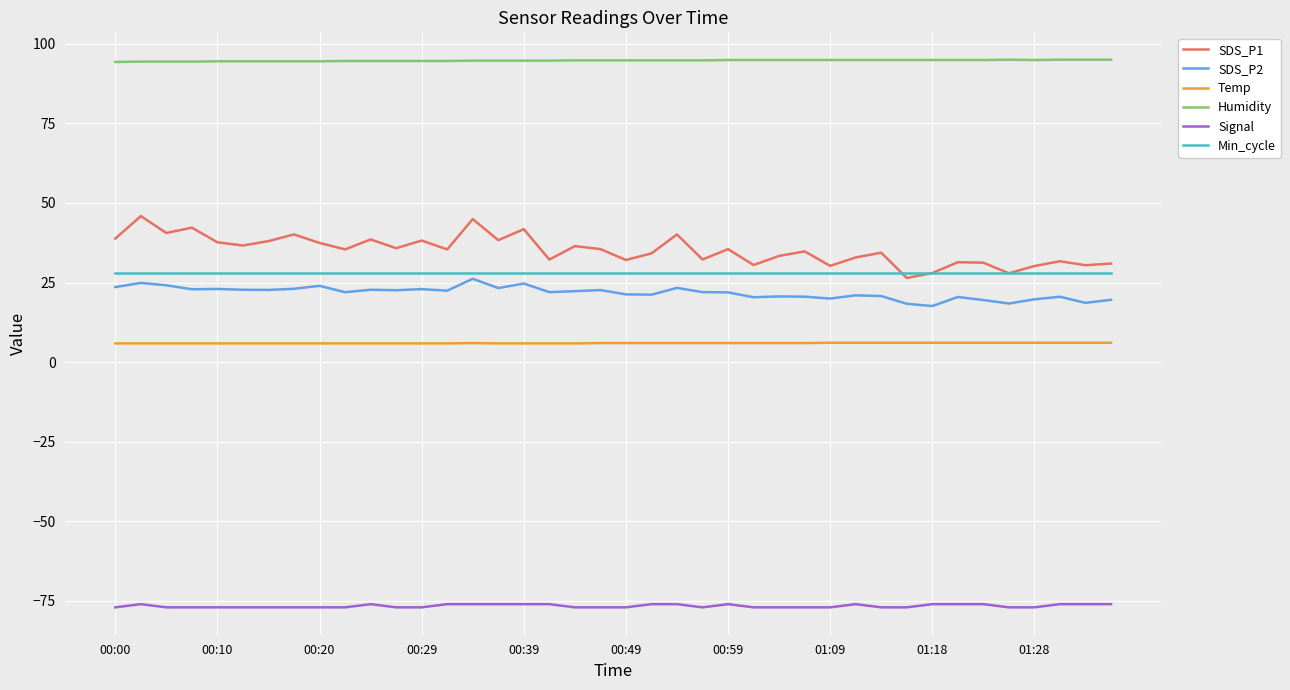

How many lines are shown in the chart?

6